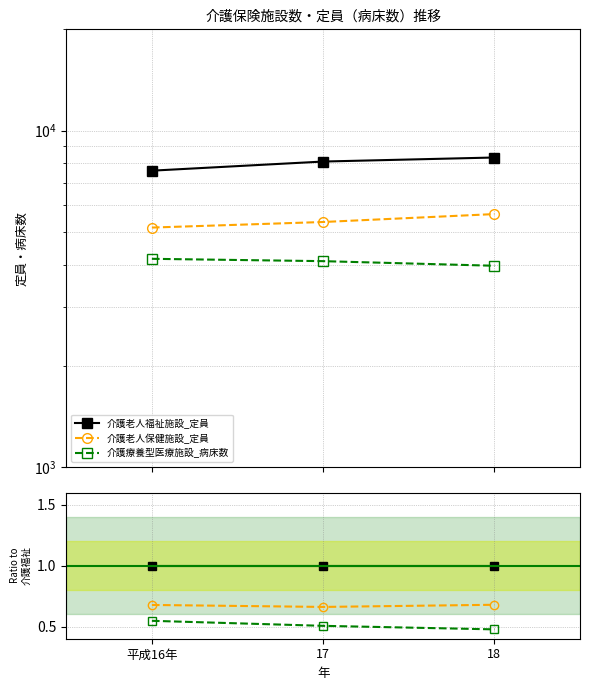

Reading left to right, extract all data points from this chart.

介護老人福祉施設_定員: 1.0	1.0	1.0
介護老人保健施設_定員: 0.7	0.7	0.7
介護療養型医療施設_病床数: 0.5	0.5	0.5